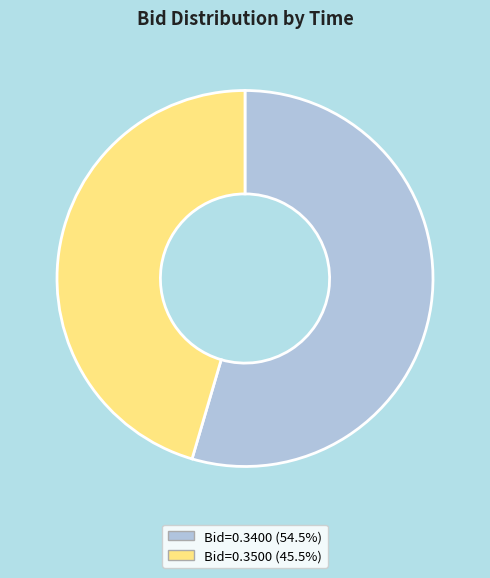

How many segments does this pie chart have?

2